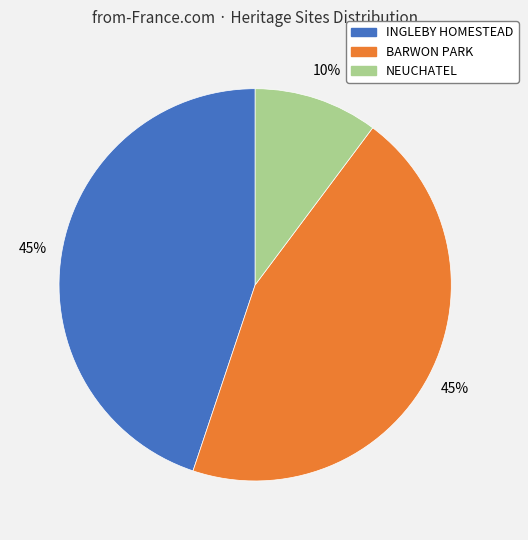

To the nearest percent, what percentage of the pie is BARWON PARK?

45%